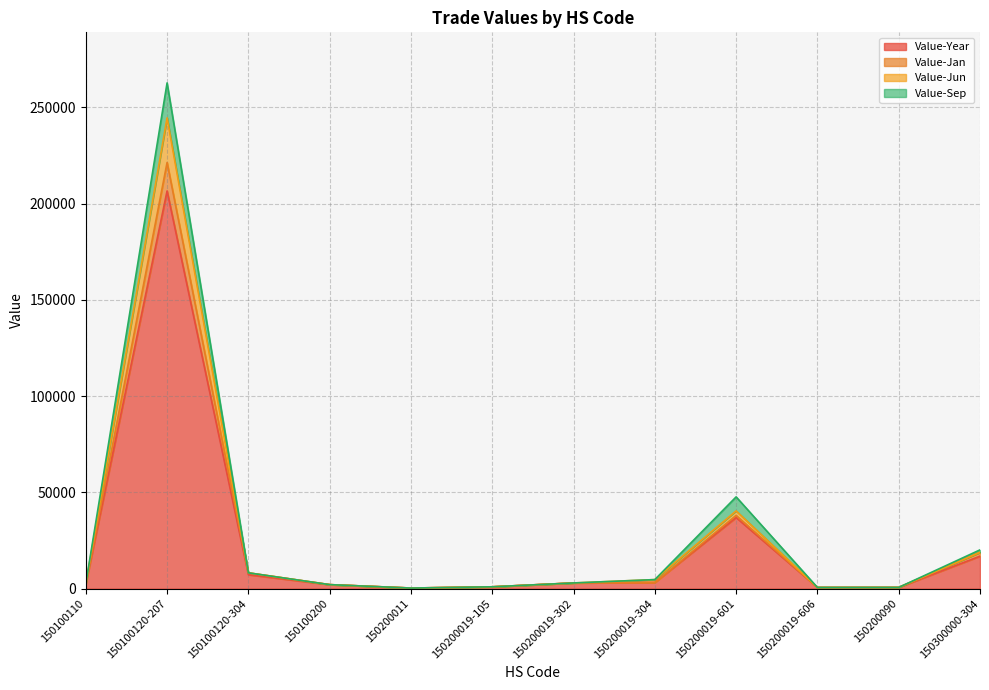

What is the maximum value for Value-Year?

206526